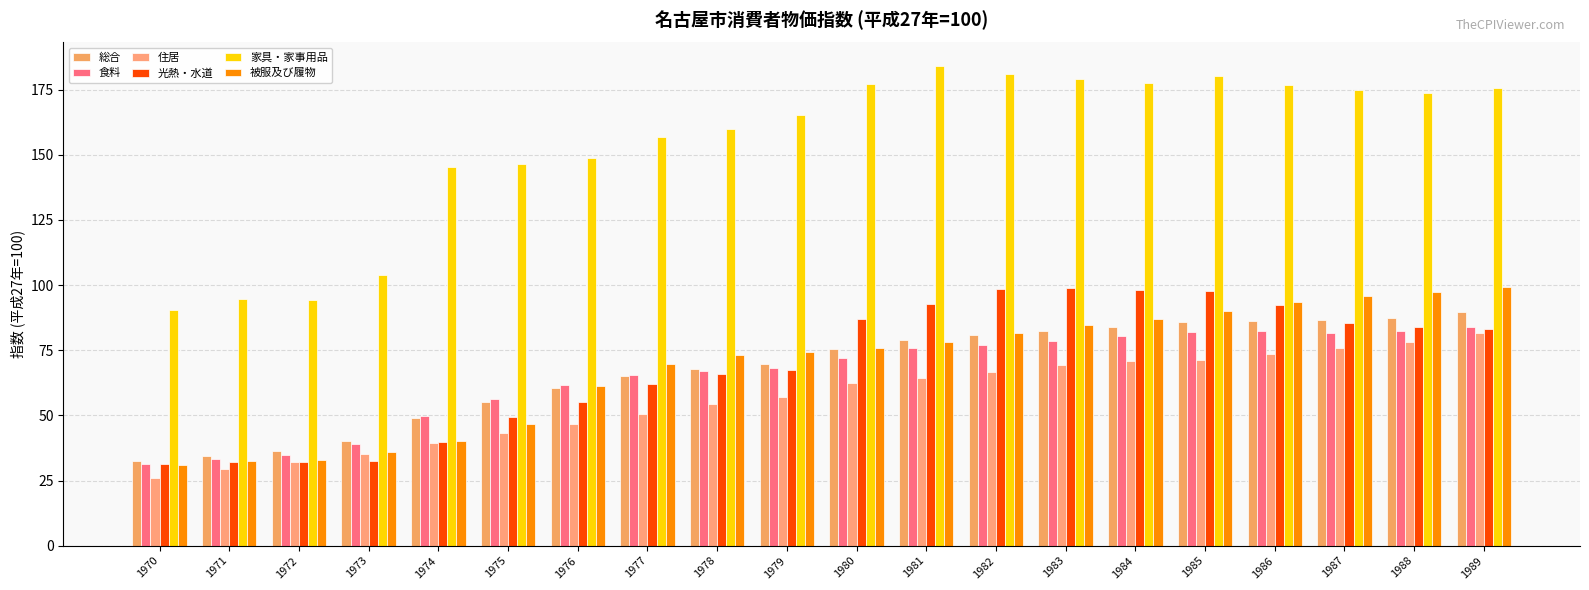

True or false: 被服及び履物 has a value of 32.4 at 1971.

True